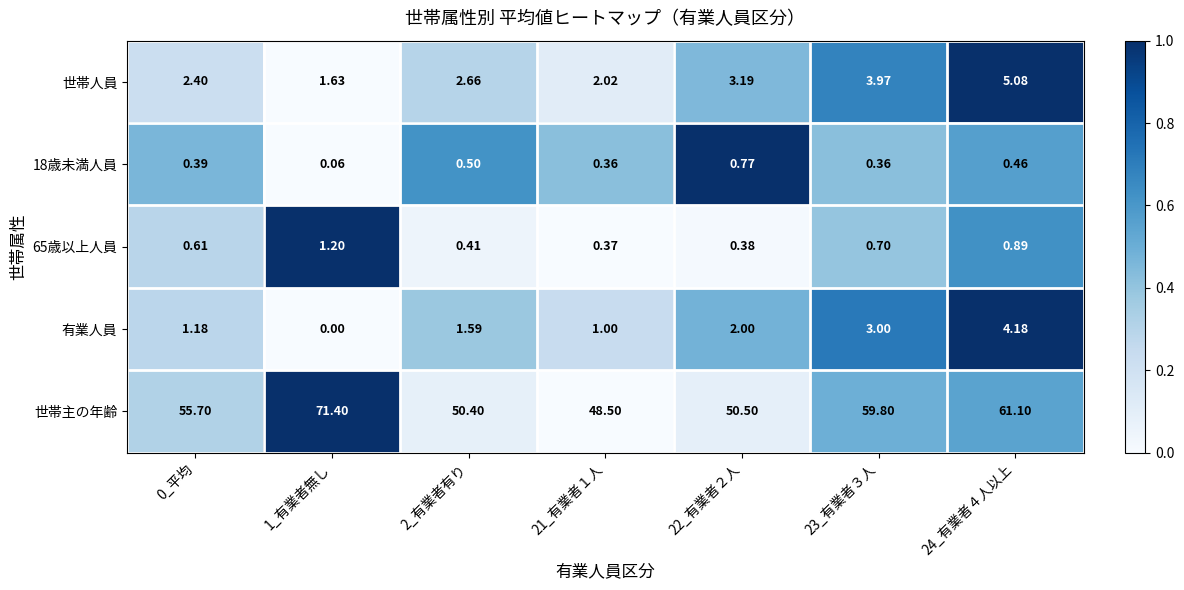

At how many categories does at least one series exceed 0?

7